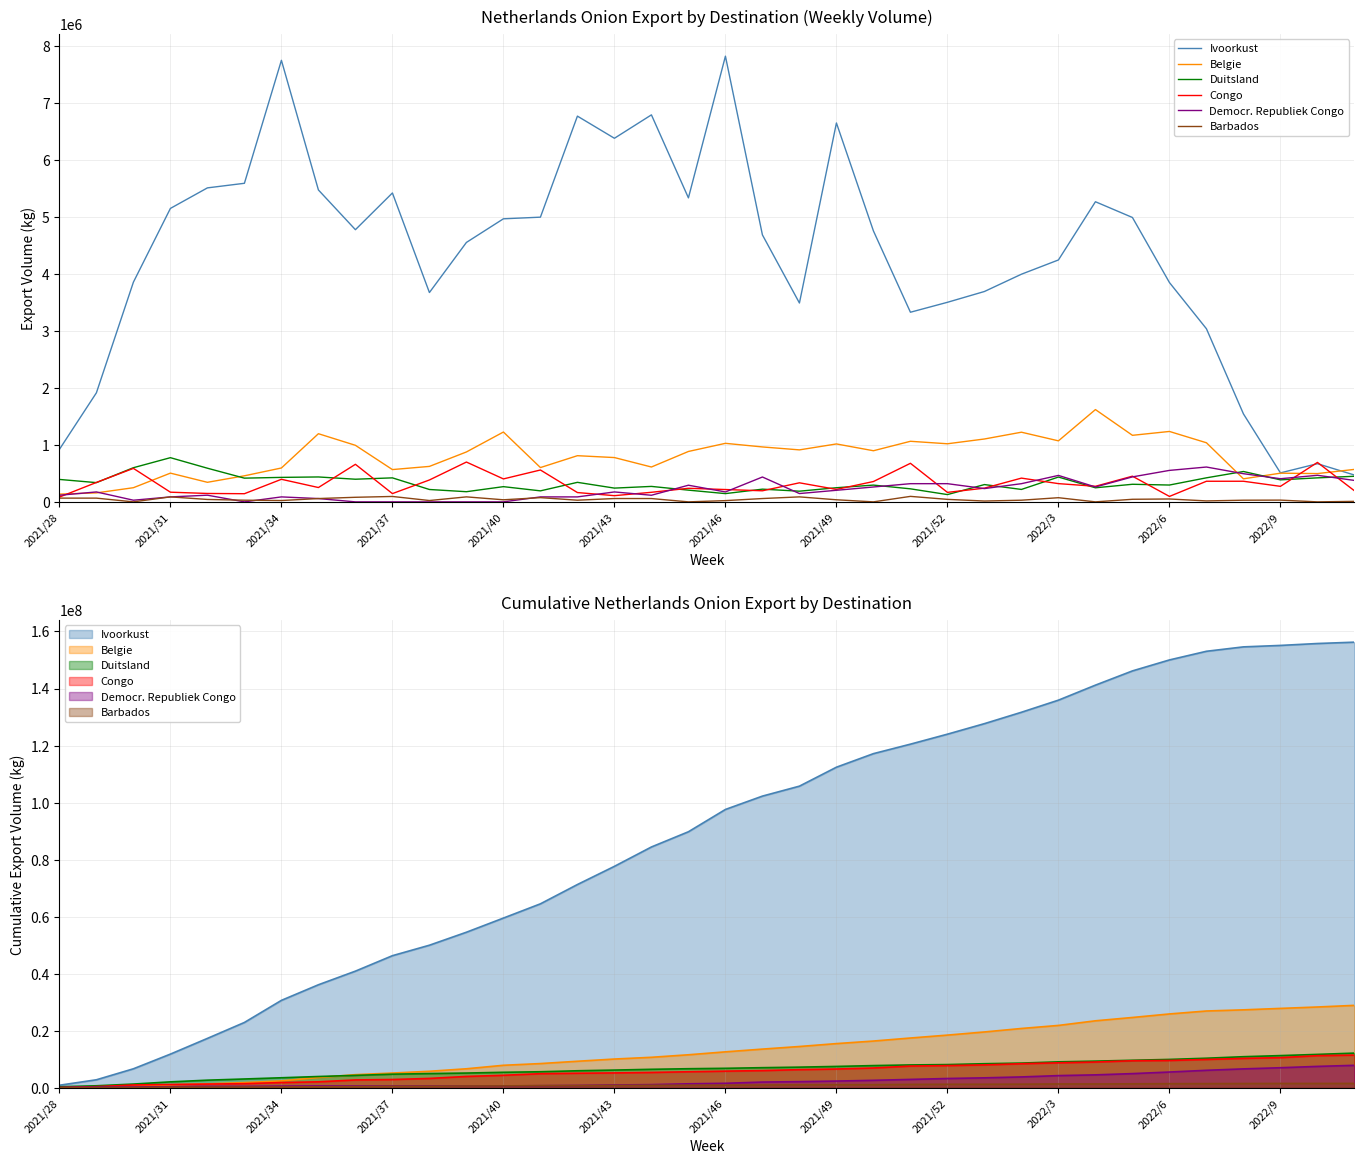

List the series in order of their peak value, lowest first.

Barbados, Democr. Republiek Congo, Congo, Duitsland, Belgie, Ivoorkust